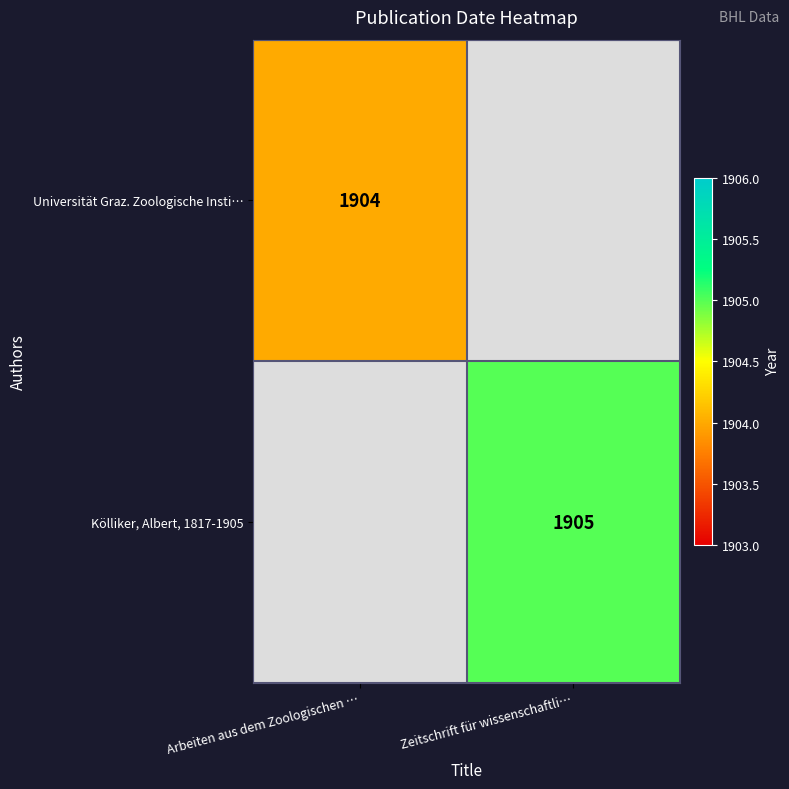

True or false: Kölliker, Albert, 1817-1905 has a value of 559 at Zeitschrift für wissenschaftli….

False